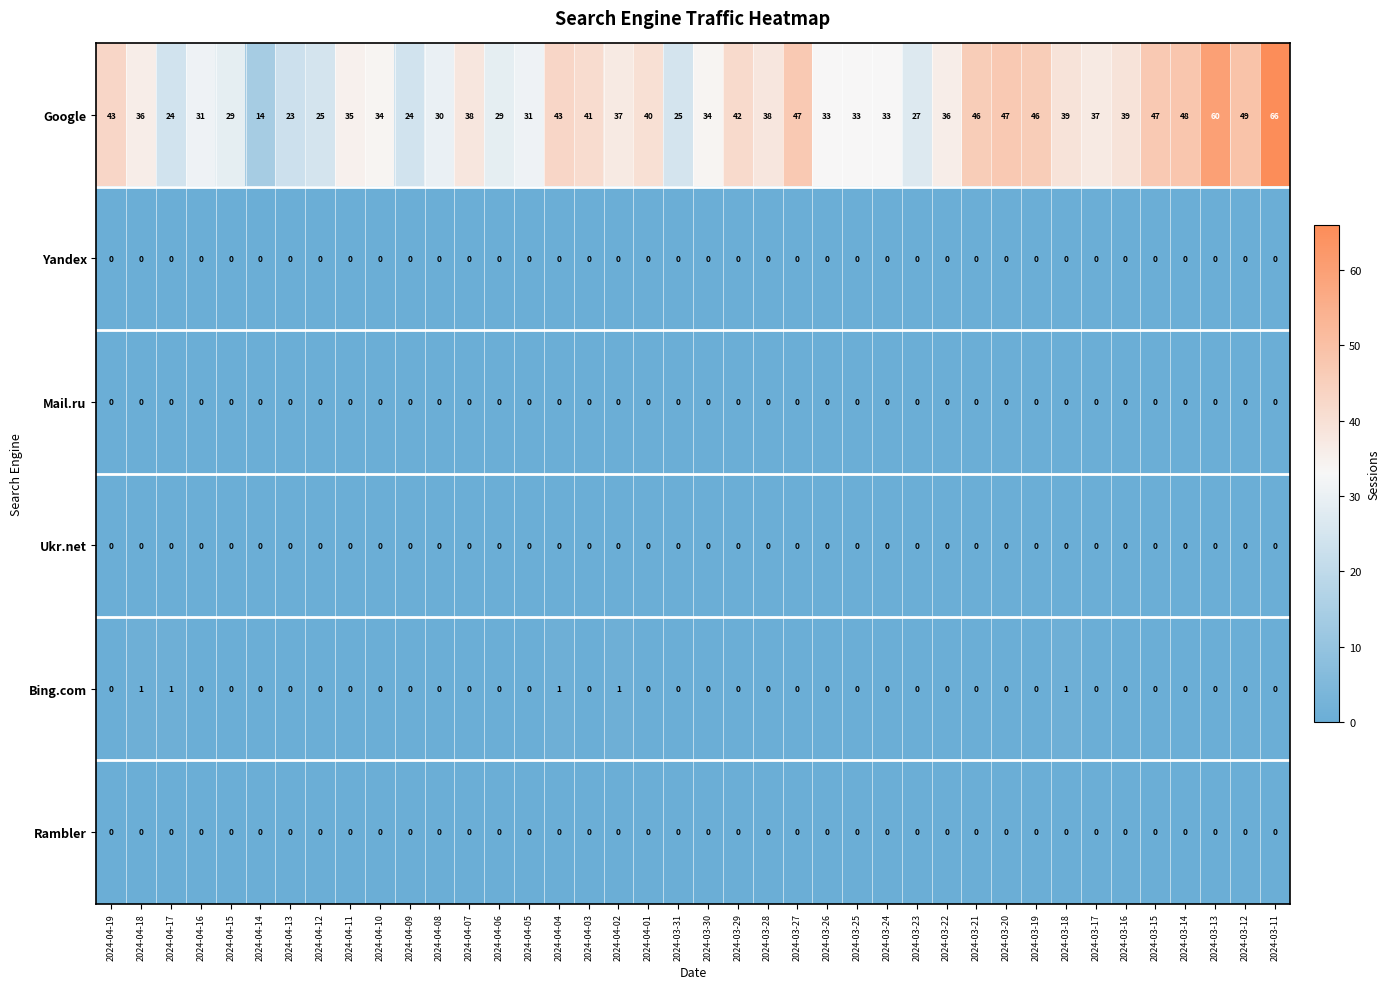

What is the spread (max minus min) of values at 2024-03-18?

39